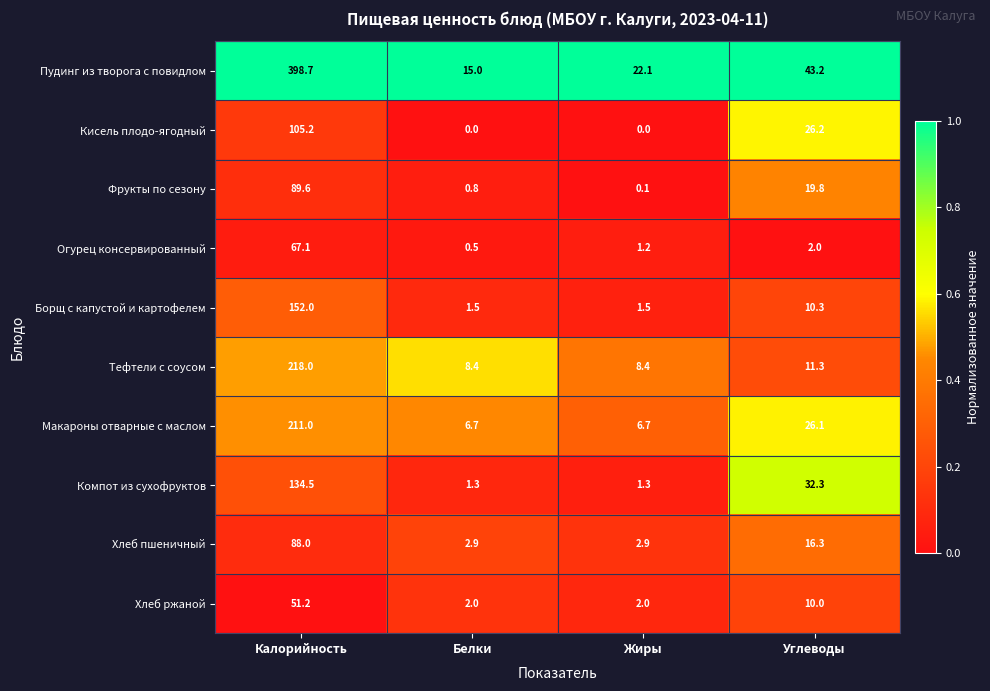

Which series has the widest spread of values?

Пудинг из творога с повидлом